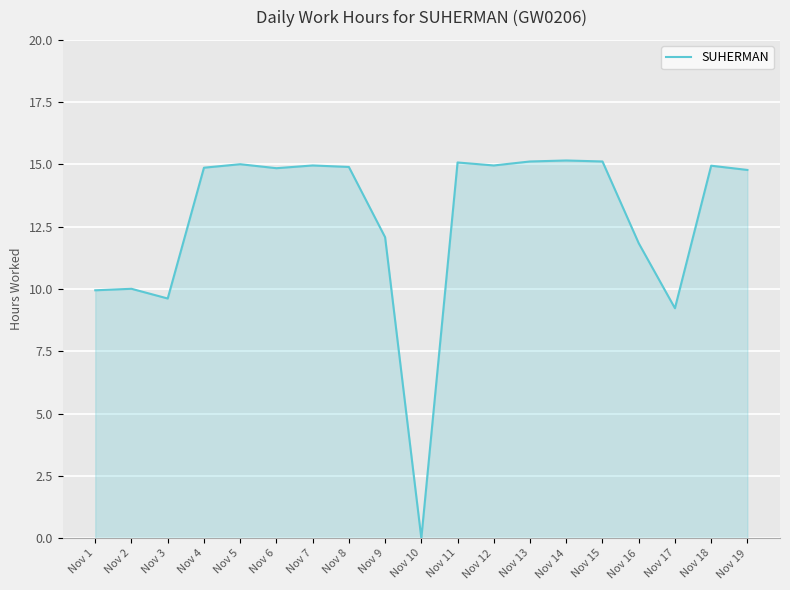

How many lines are shown in the chart?

1